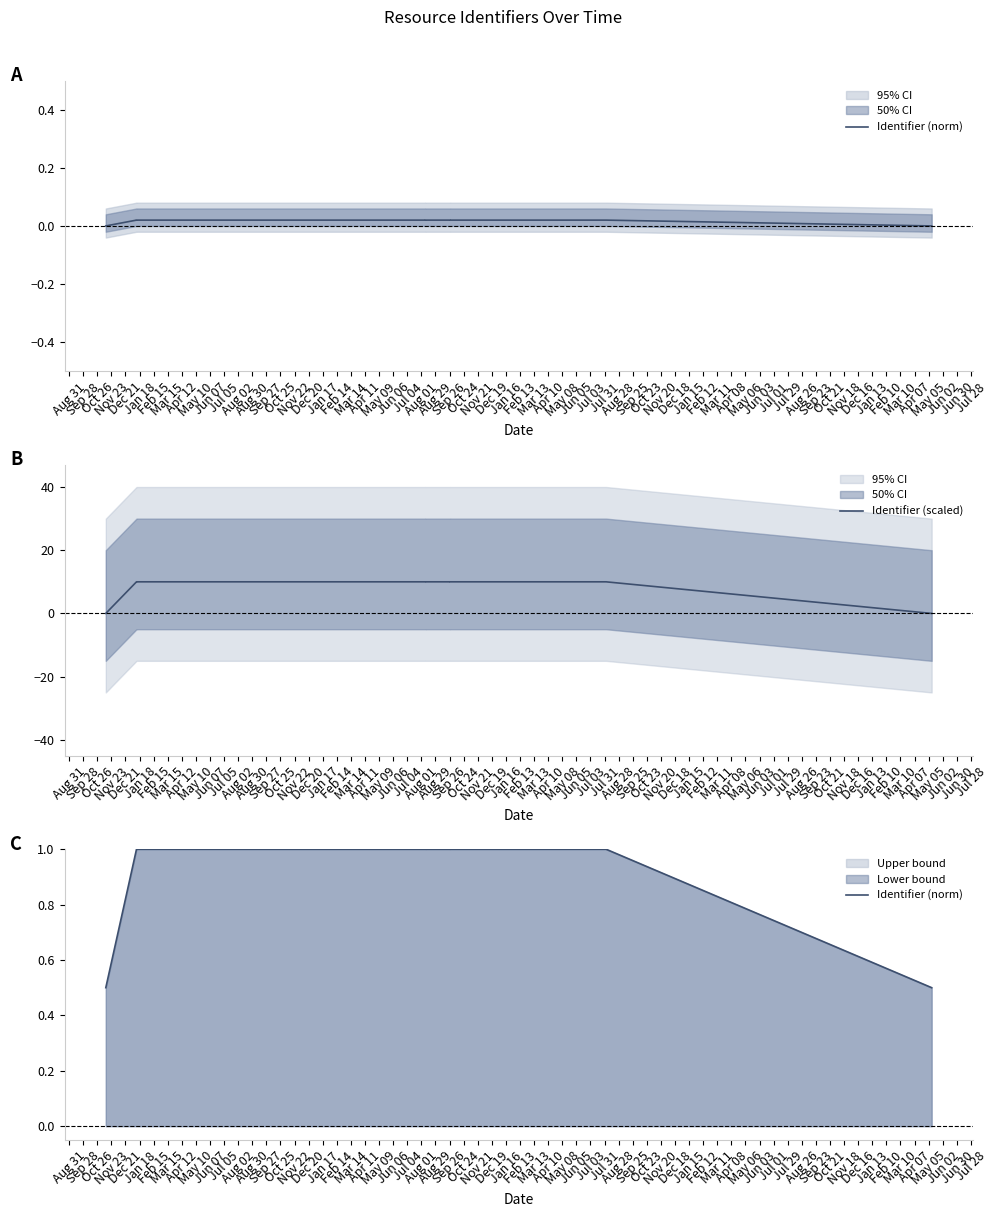

True or false: Identifier (norm) has more than 0 interior local peaks.

True